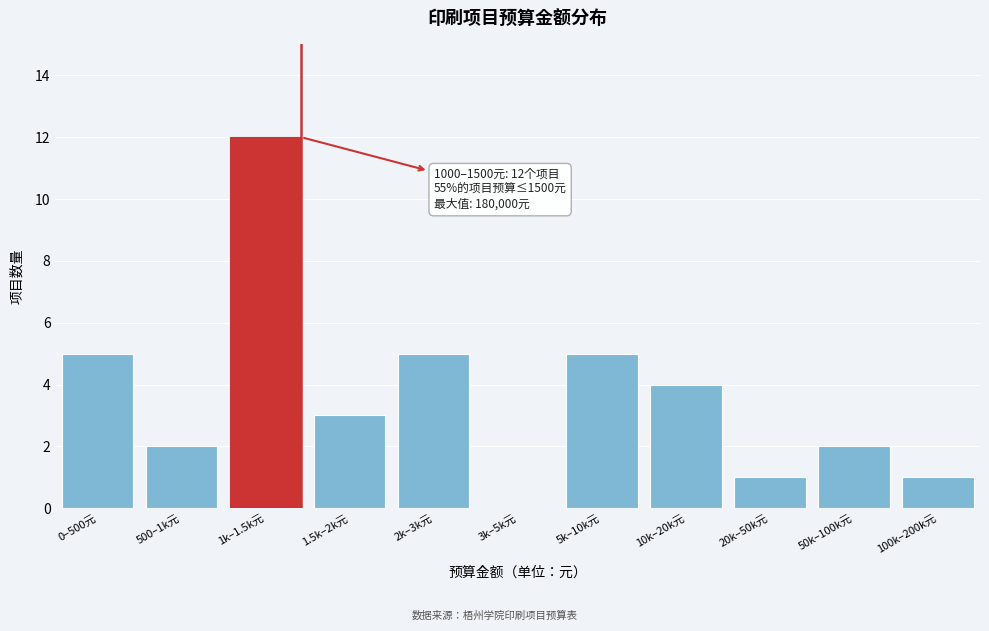

Reading left to right, list all the values displayed in this chart.

0–500元=5	500–1k元=2	1k–1.5k元=12	1.5k–2k元=3	2k–3k元=5	3k–5k元=0	5k–10k元=5	10k–20k元=4	20k–50k元=1	50k–100k元=2	100k–200k元=1